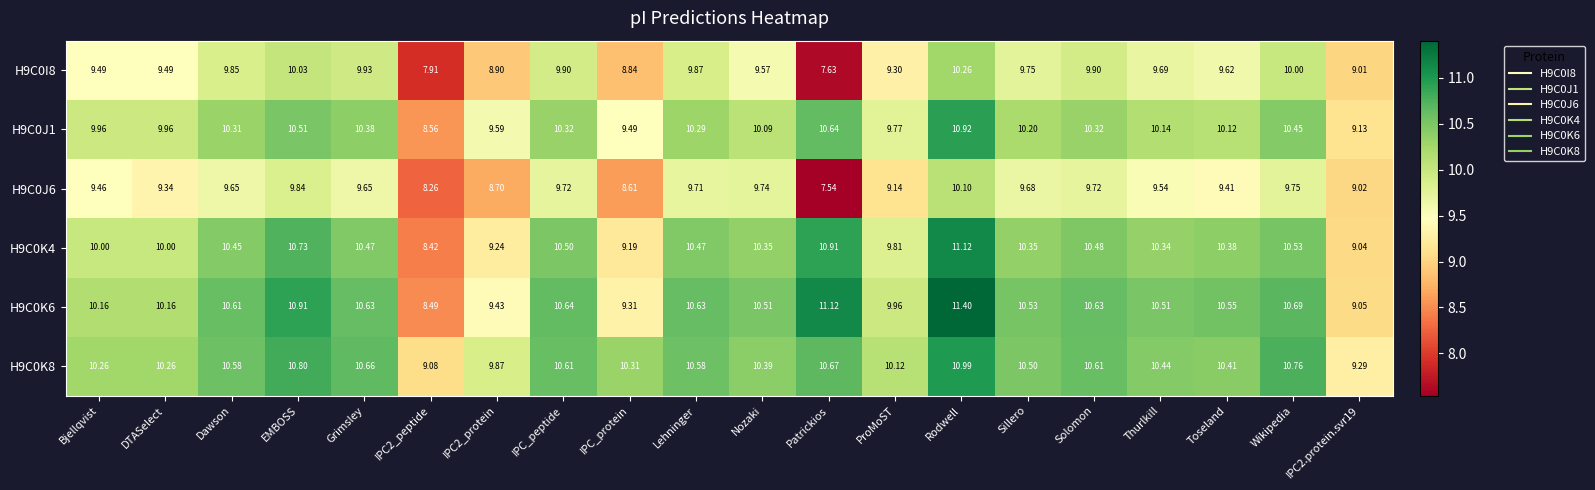

At which category is the sum across all series the highest?

Rodwell